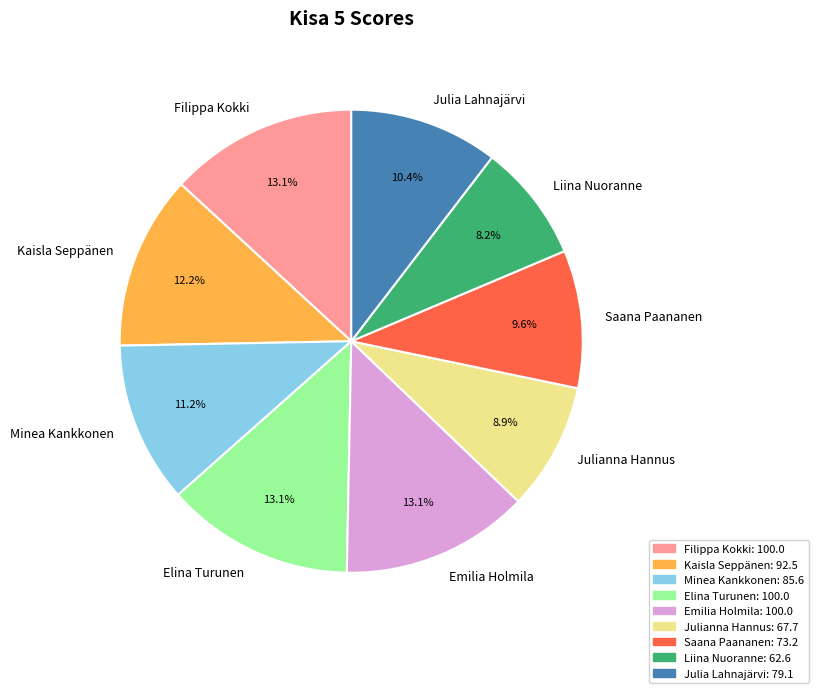

Which slice is the smallest?

Liina Nuoranne